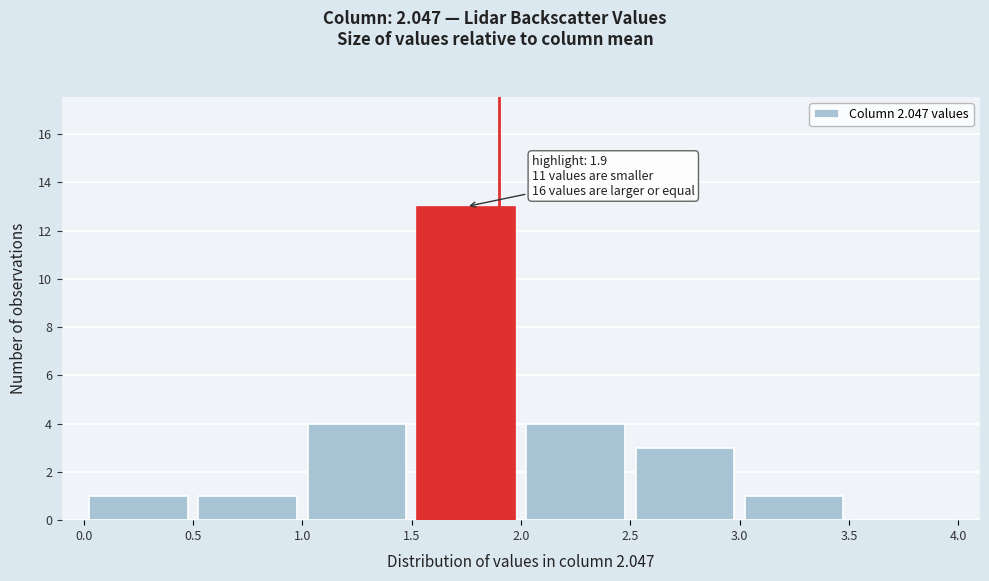

Over which range of the x-axis is the bar tallest?

1.5 to 2.0